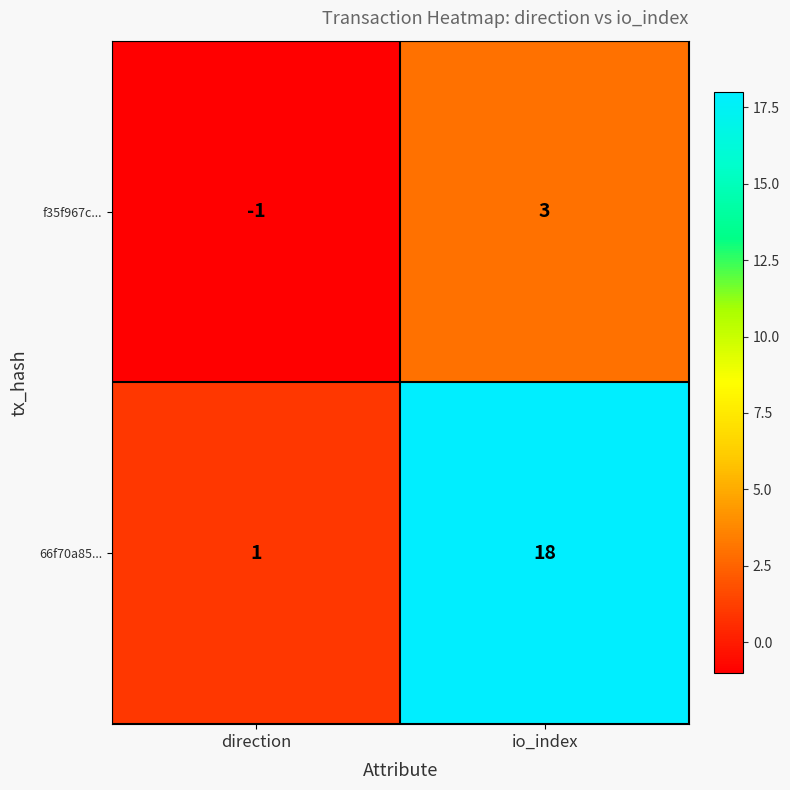

What is the sum of the 66f70a85... values at io_index and direction?

19